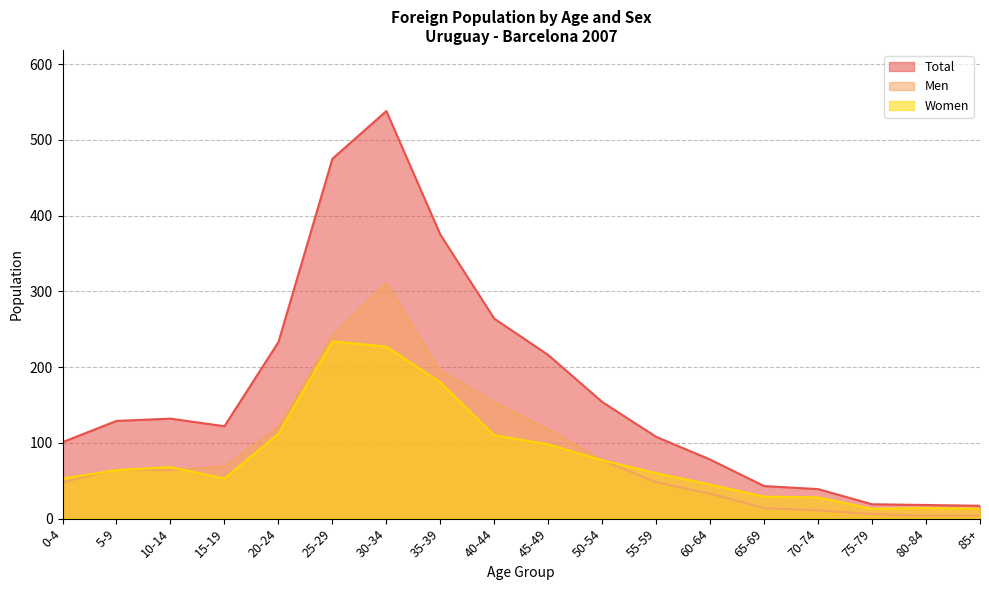

Which series changed the most between 30-34 and 85+?

Total